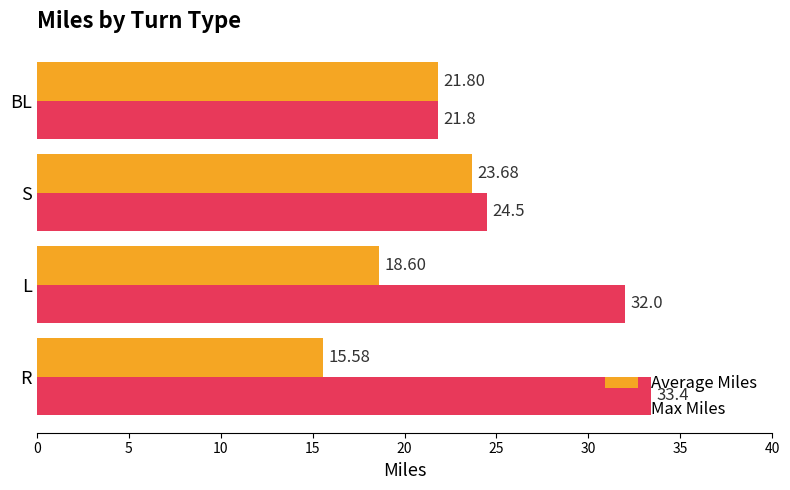

How many values in the Max Miles series are below 32?

2